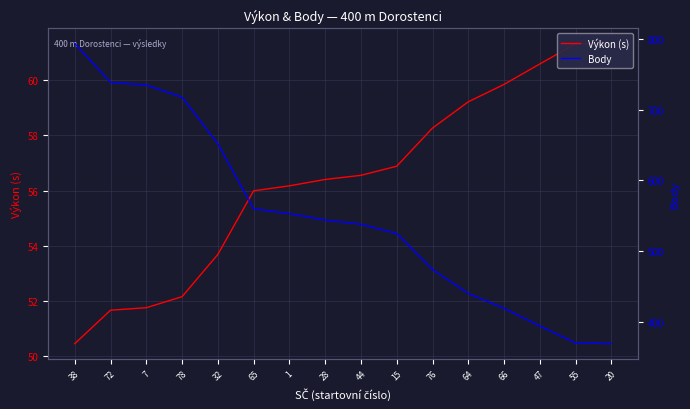

What is the difference between the maximum and minimum values in the Body series?

425.0